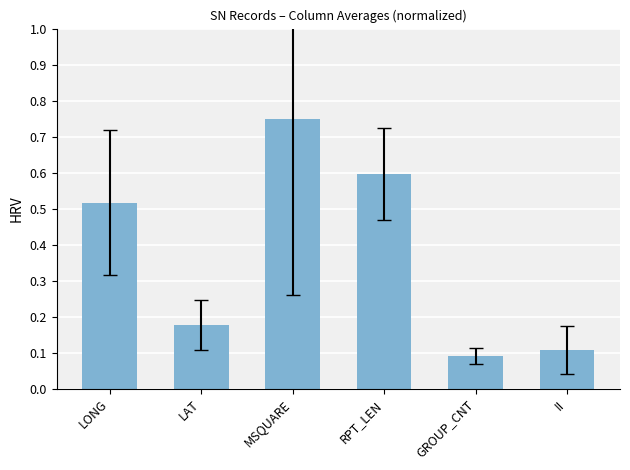

How many bars are there in total?

6